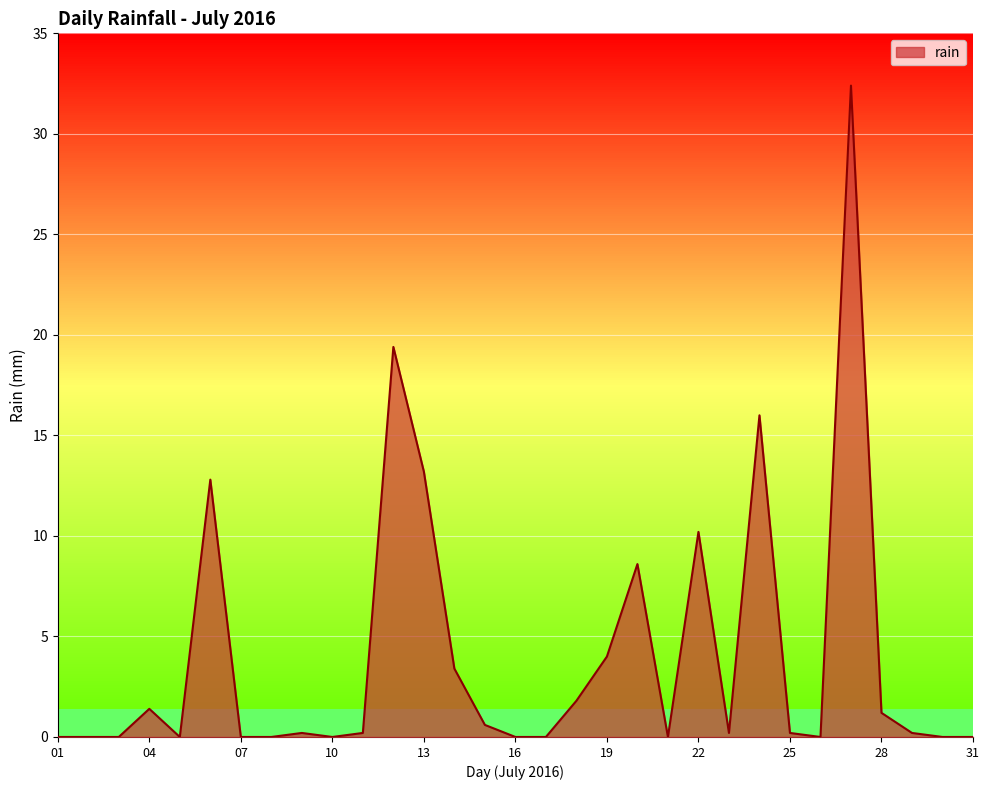

What is the greatest value displayed?

32.4